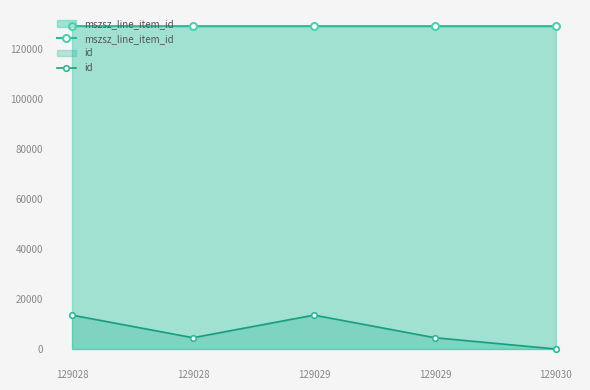

How many data points in mszsz_line_item_id are above 129029?

1